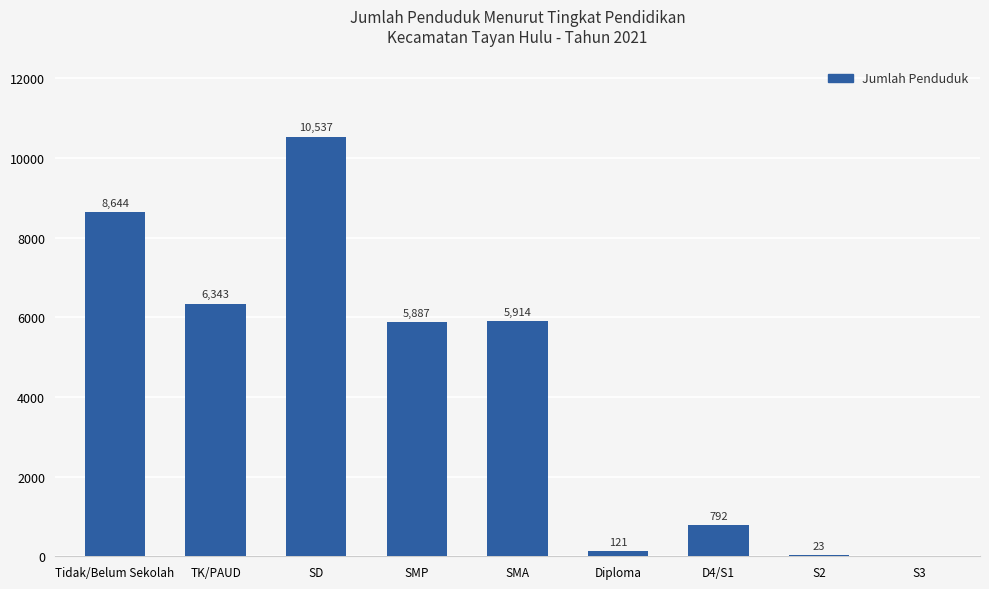

The chart shows a value of 10537 at SD. True or false?

True